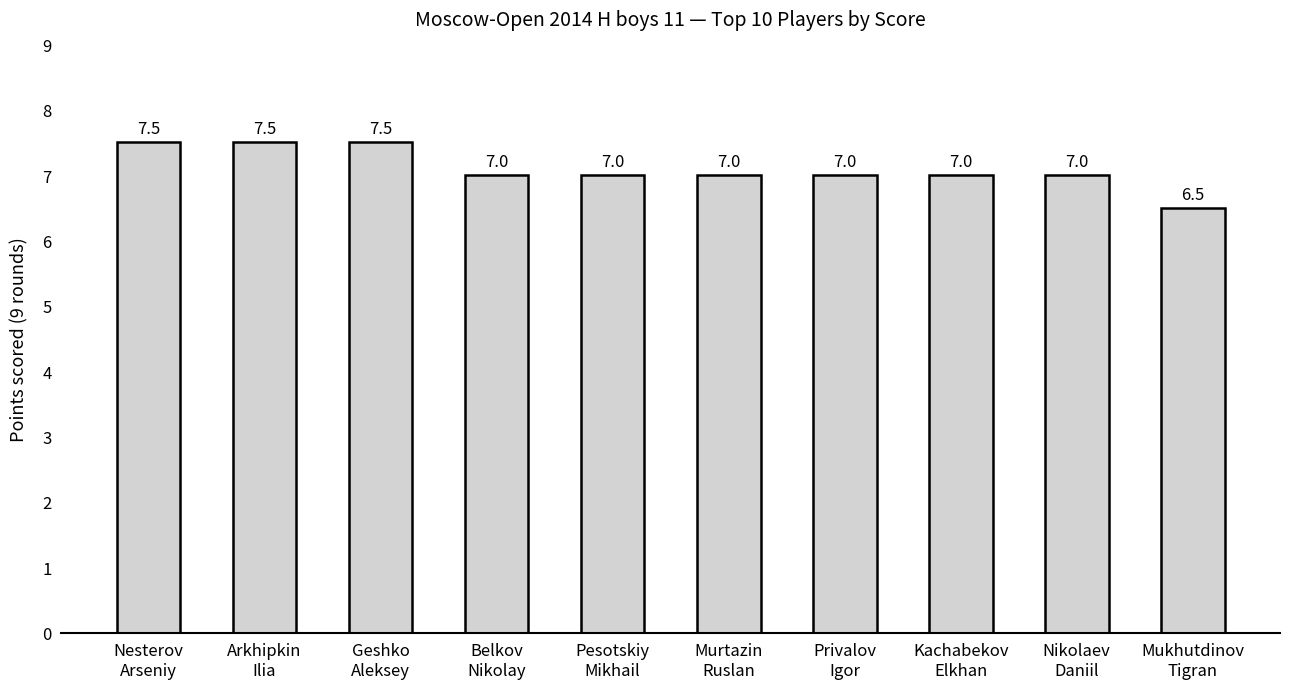

What is the value of the 3rd bar from the left?

7.5